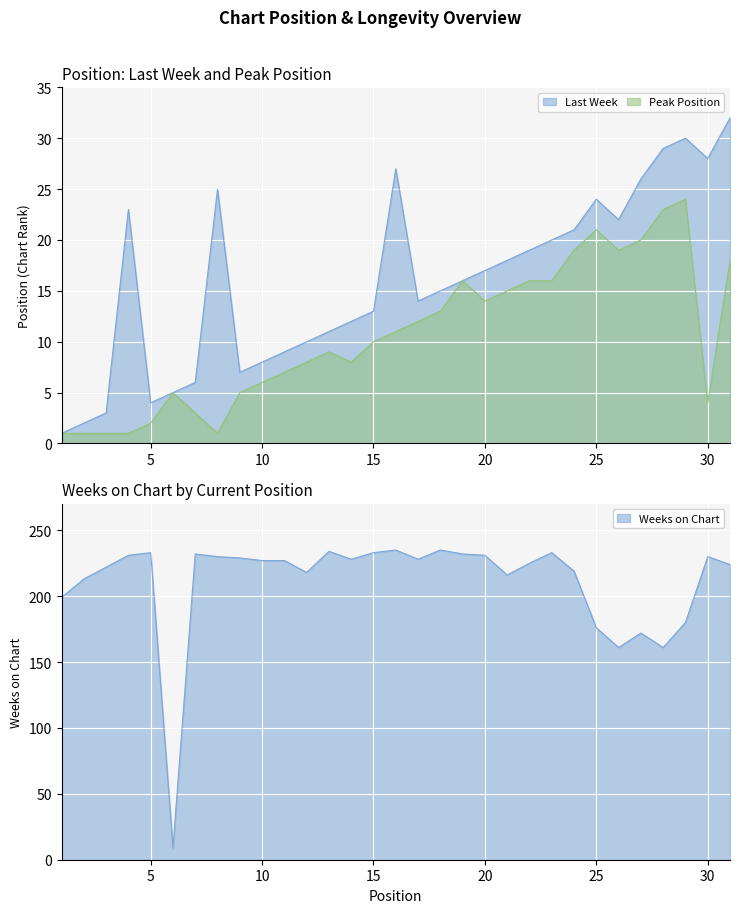

Reading left to right, what are all the values shown in this chart?

Last Week: 1	2	3	23	4	5	6	25	7	8	9	10	11	12	13	27	14	15	16	17	18	19	20	21	24	22	26	29	30	28	32
Peak Position: 1	1	1	1	2	5	3	1	5	6	7	8	9	8	10	11	12	13	16	14	15	16	16	19	21	19	20	23	24	4	18
Weeks on Chart: 199	213	222	231	233	9	232	230	229	227	227	218	234	228	233	235	228	235	232	231	216	225	233	219	176	161	172	161	180	230	224